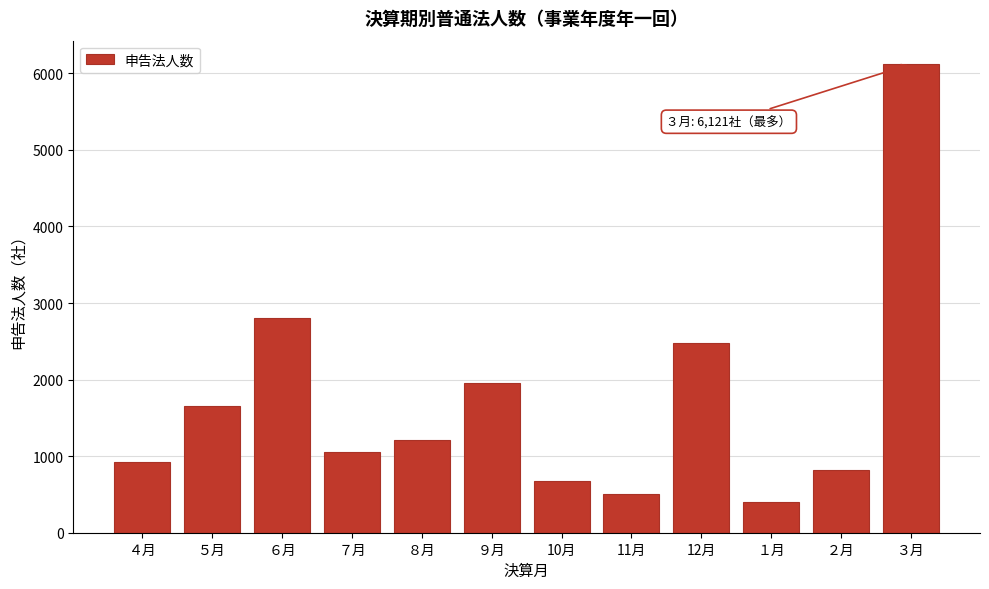

Reading left to right, extract all data points from this chart.

４月=924	５月=1658	６月=2809	７月=1055	８月=1216	９月=1953	10月=672	11月=501	12月=2481	１月=403	２月=822	３月=6121